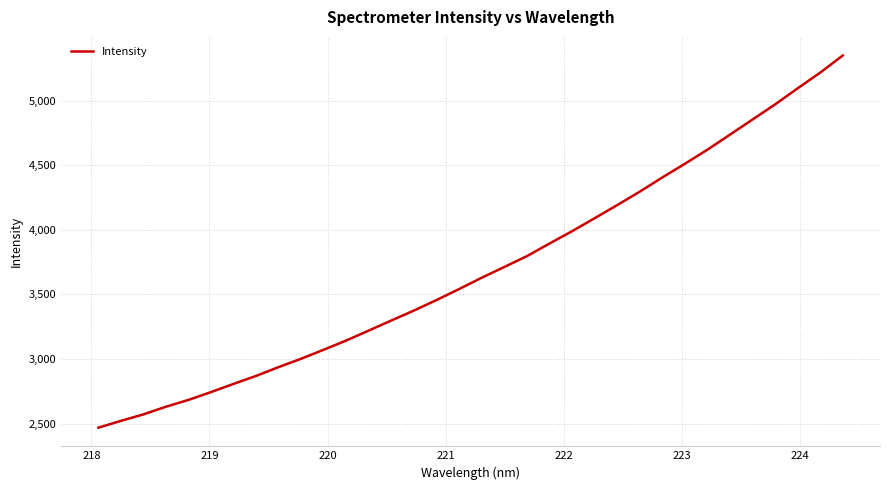

What is the difference between the maximum and minimum values?

2881.7